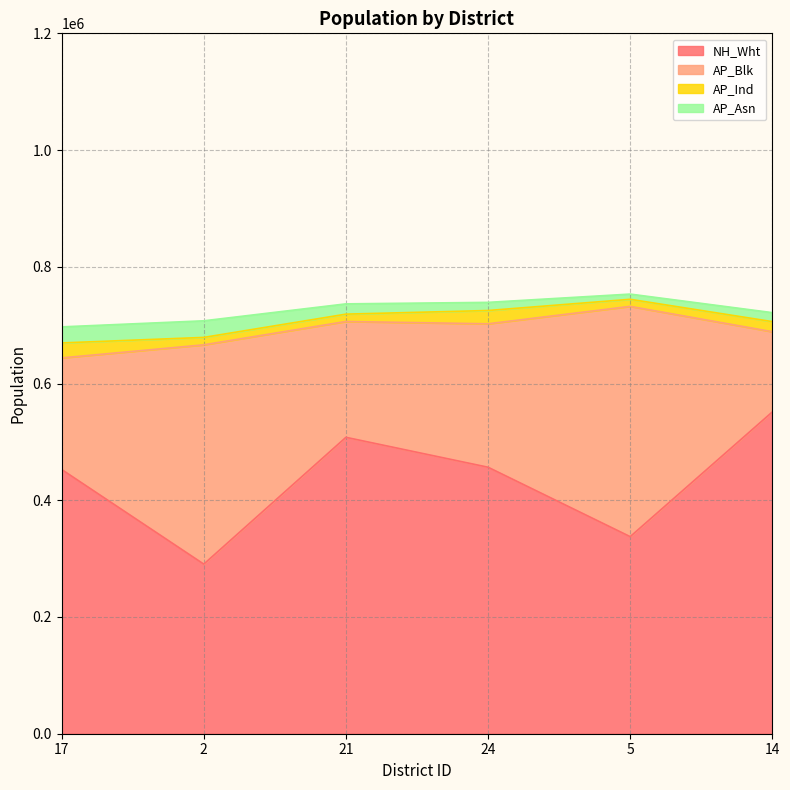

What is the total value across all series at 24?

739054